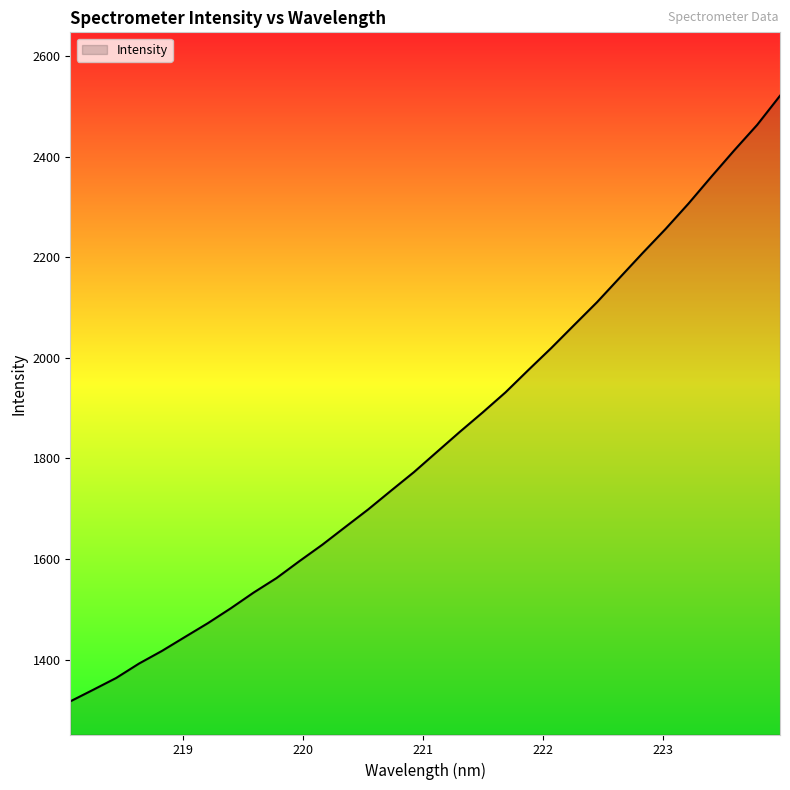

What is the maximum value shown in the chart?

2520.9